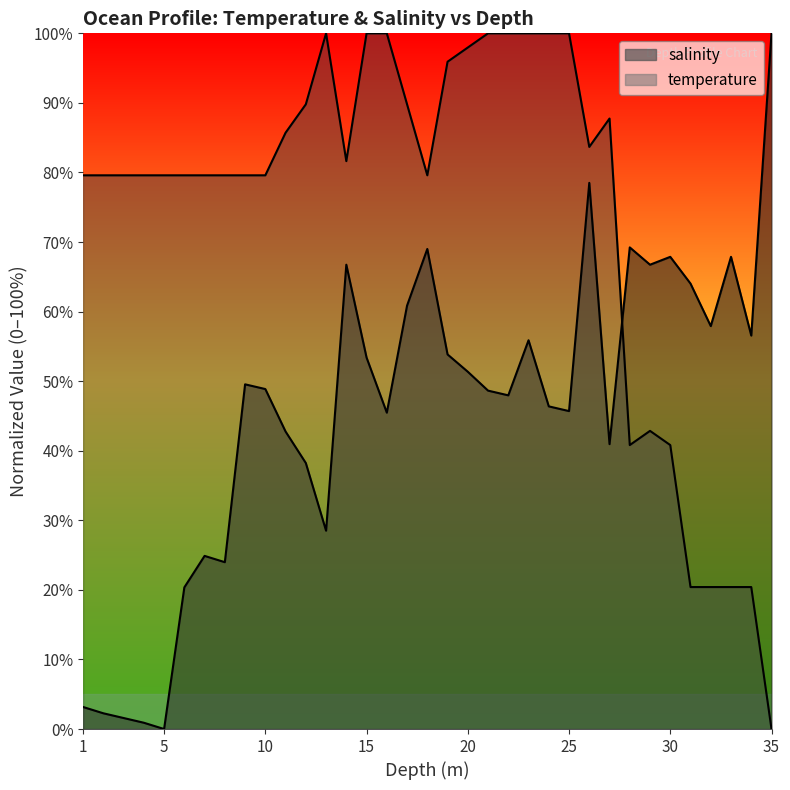

Where do salinity and temperature first cross each other?

27.0 and 28.0